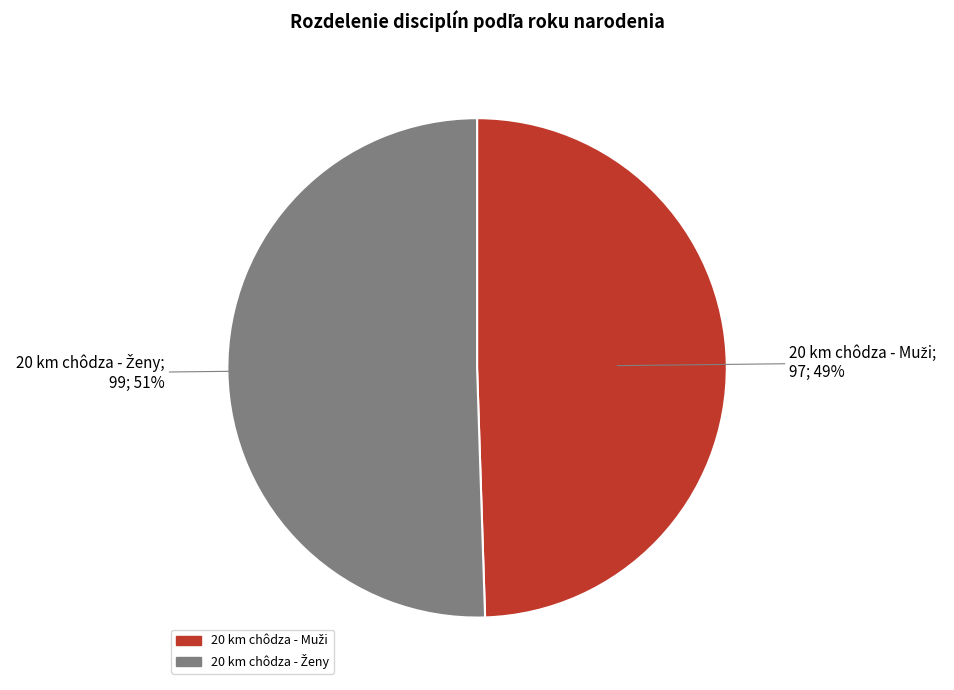

Is there a majority slice in this chart?

Yes